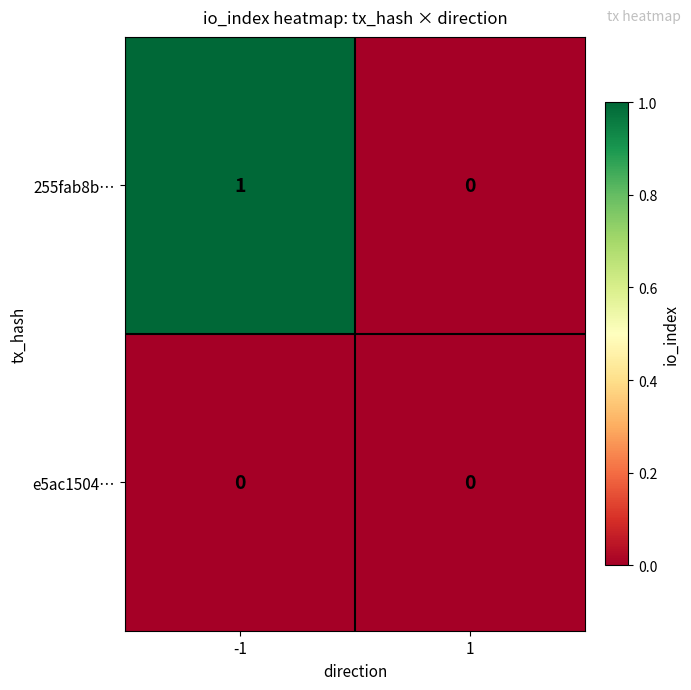

List the series in order of their overall mean, highest first.

255fab8b…, e5ac1504…